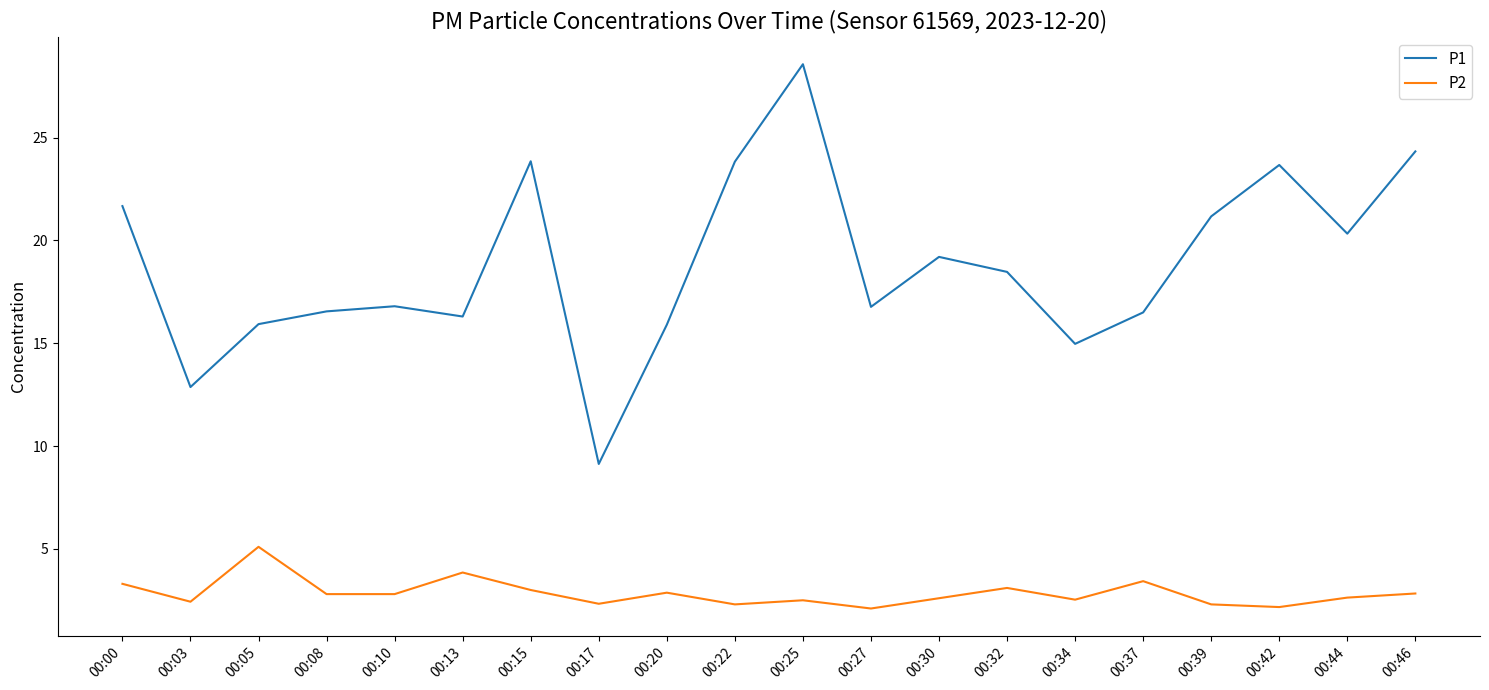

True or false: P1 and P2 cross at least once.

False